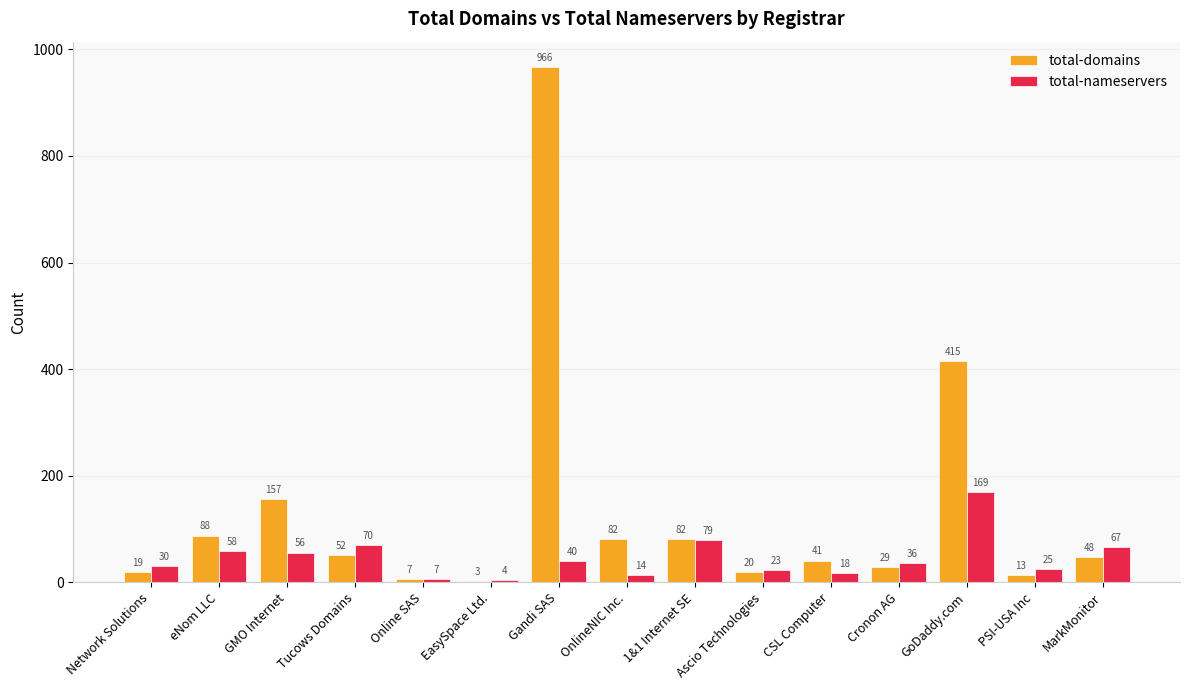

What is the highest value of the total-domains series?

966